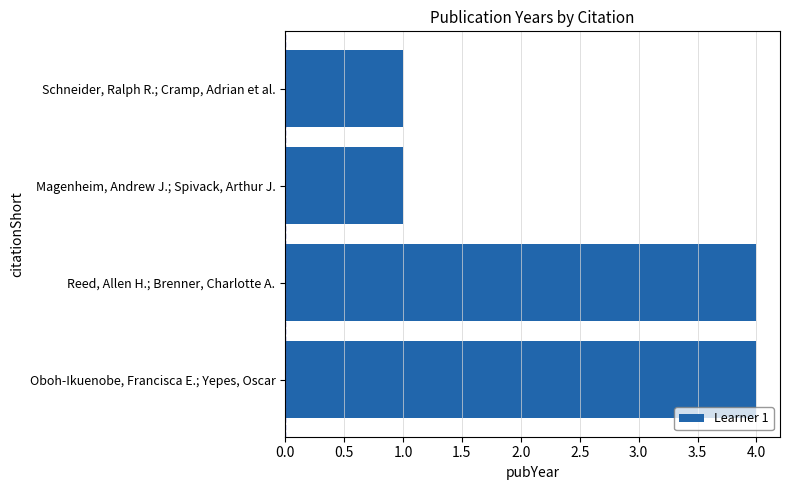

What position from the top is Oboh-Ikuenobe, Francisca E.; Yepes, Oscar?

4